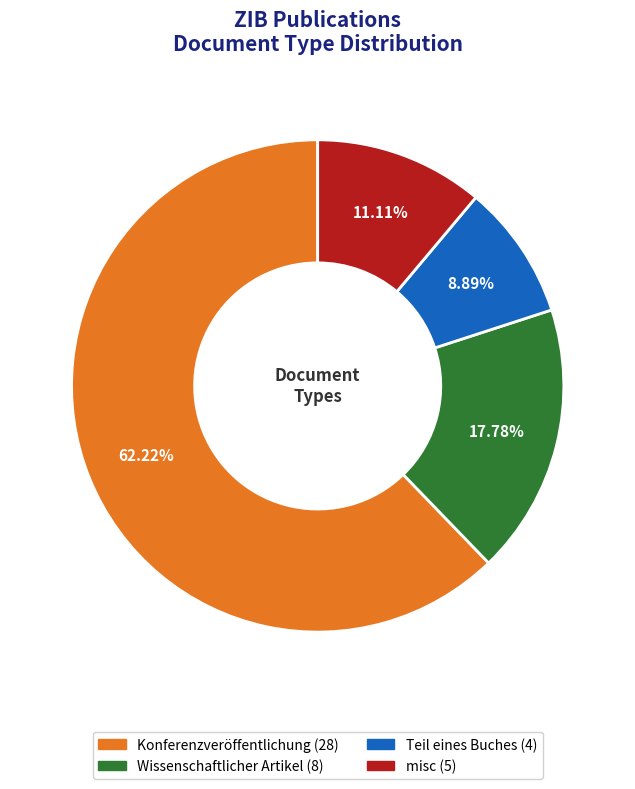

How many segments does this pie chart have?

4